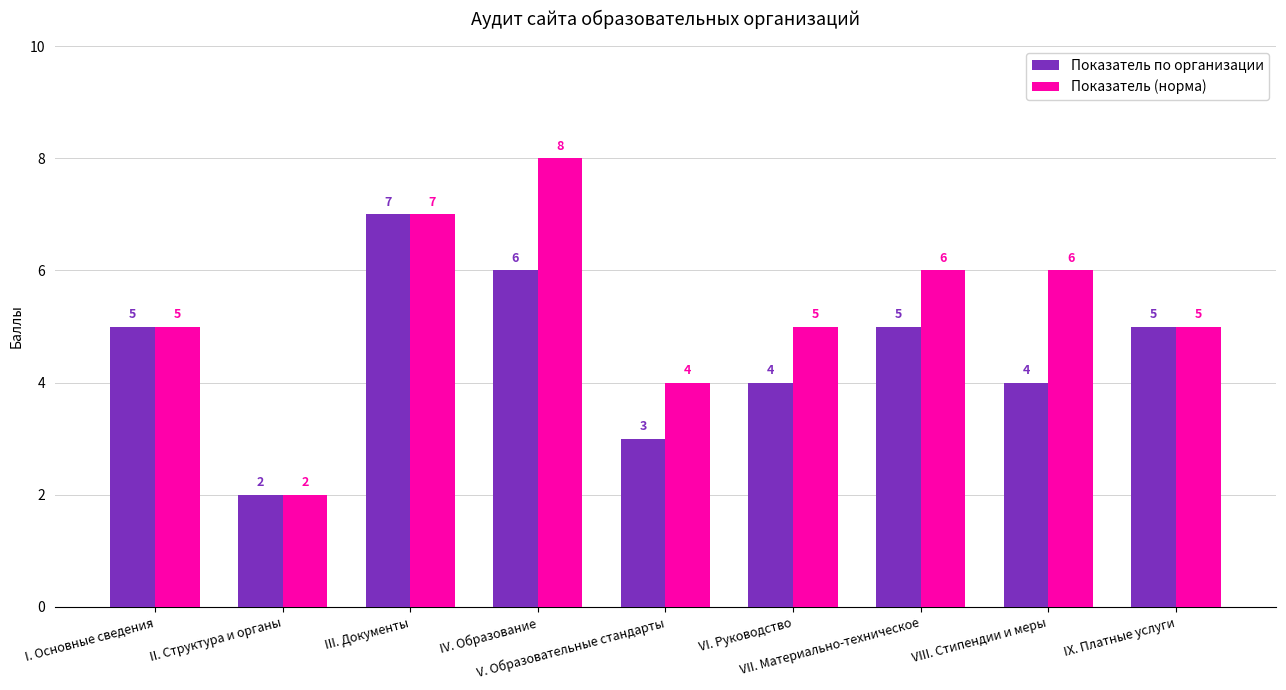

What is the value of the Показатель (норма) bar at the 6th from the left?

5